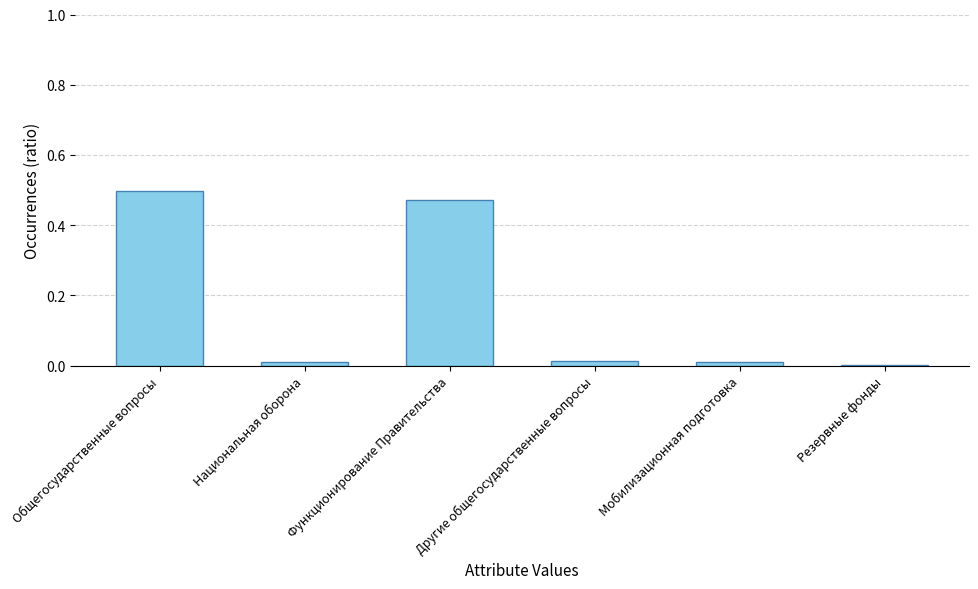

What is the sum of all values?

1.0